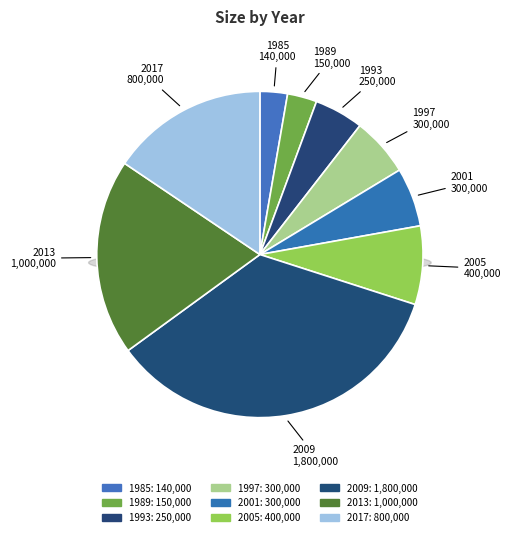

Rank the categories by value from highest to lowest.

2009, 2013, 2017, 2005, 1997, 2001, 1993, 1989, 1985